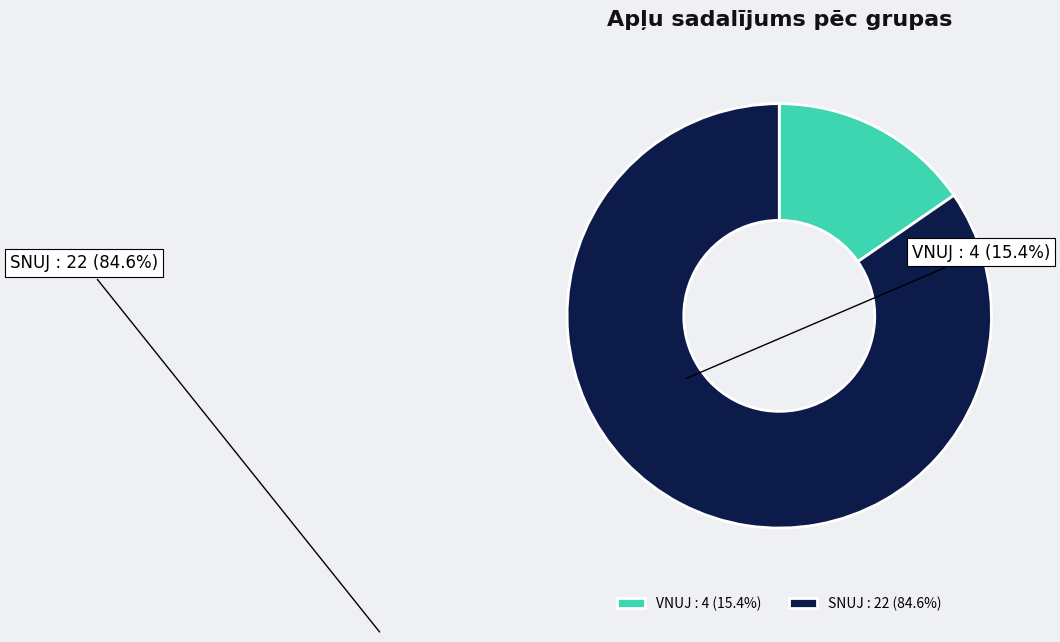

Is VNUJ : 4 (15.4%) the majority of the pie?

No